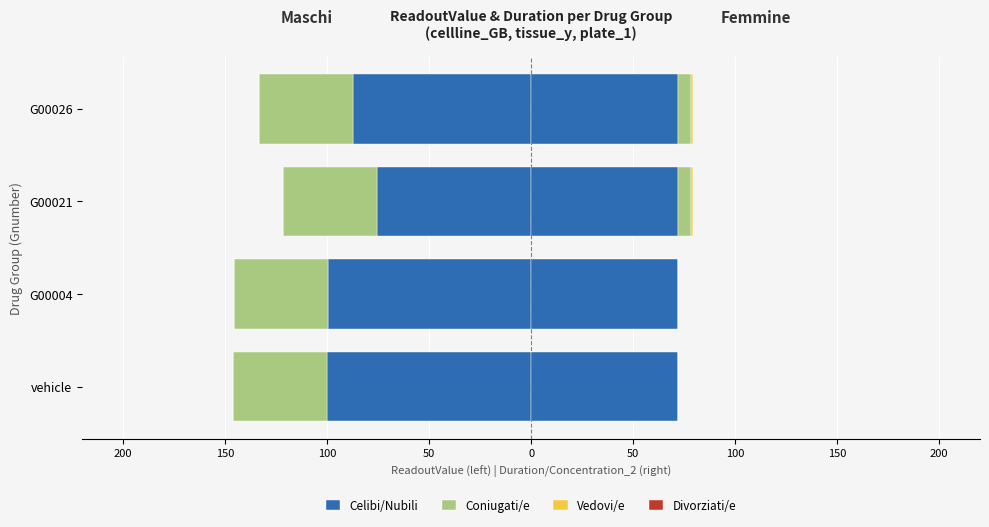

How many negative values does the Vedovi/e series have?

3